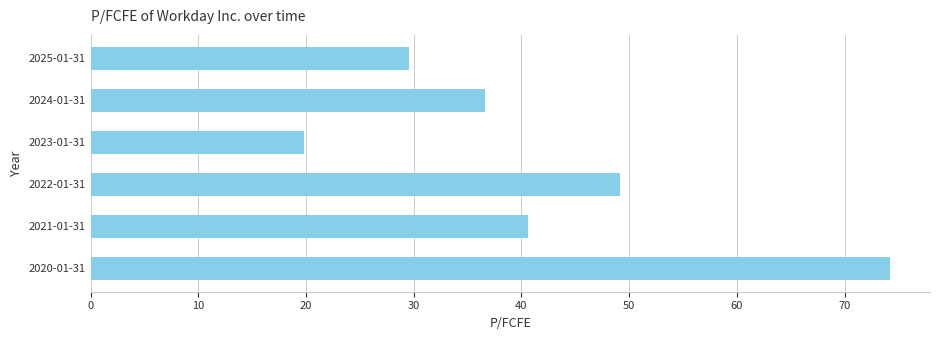

The chart shows a value of 53.9 at 2024-01-31. True or false?

False